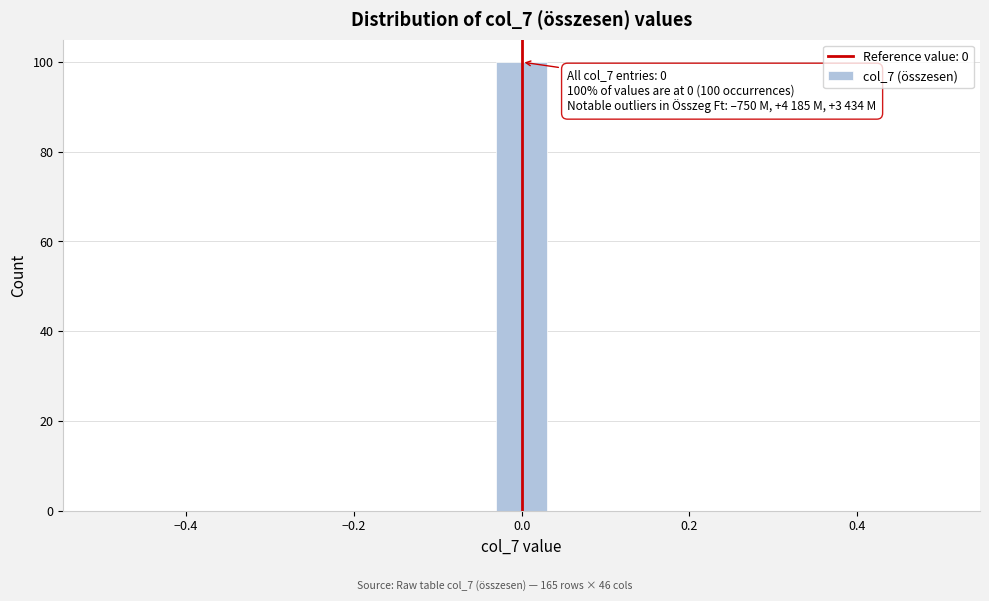

Read against the x-axis, roughly where is the centre of the tallest bar?

0.00